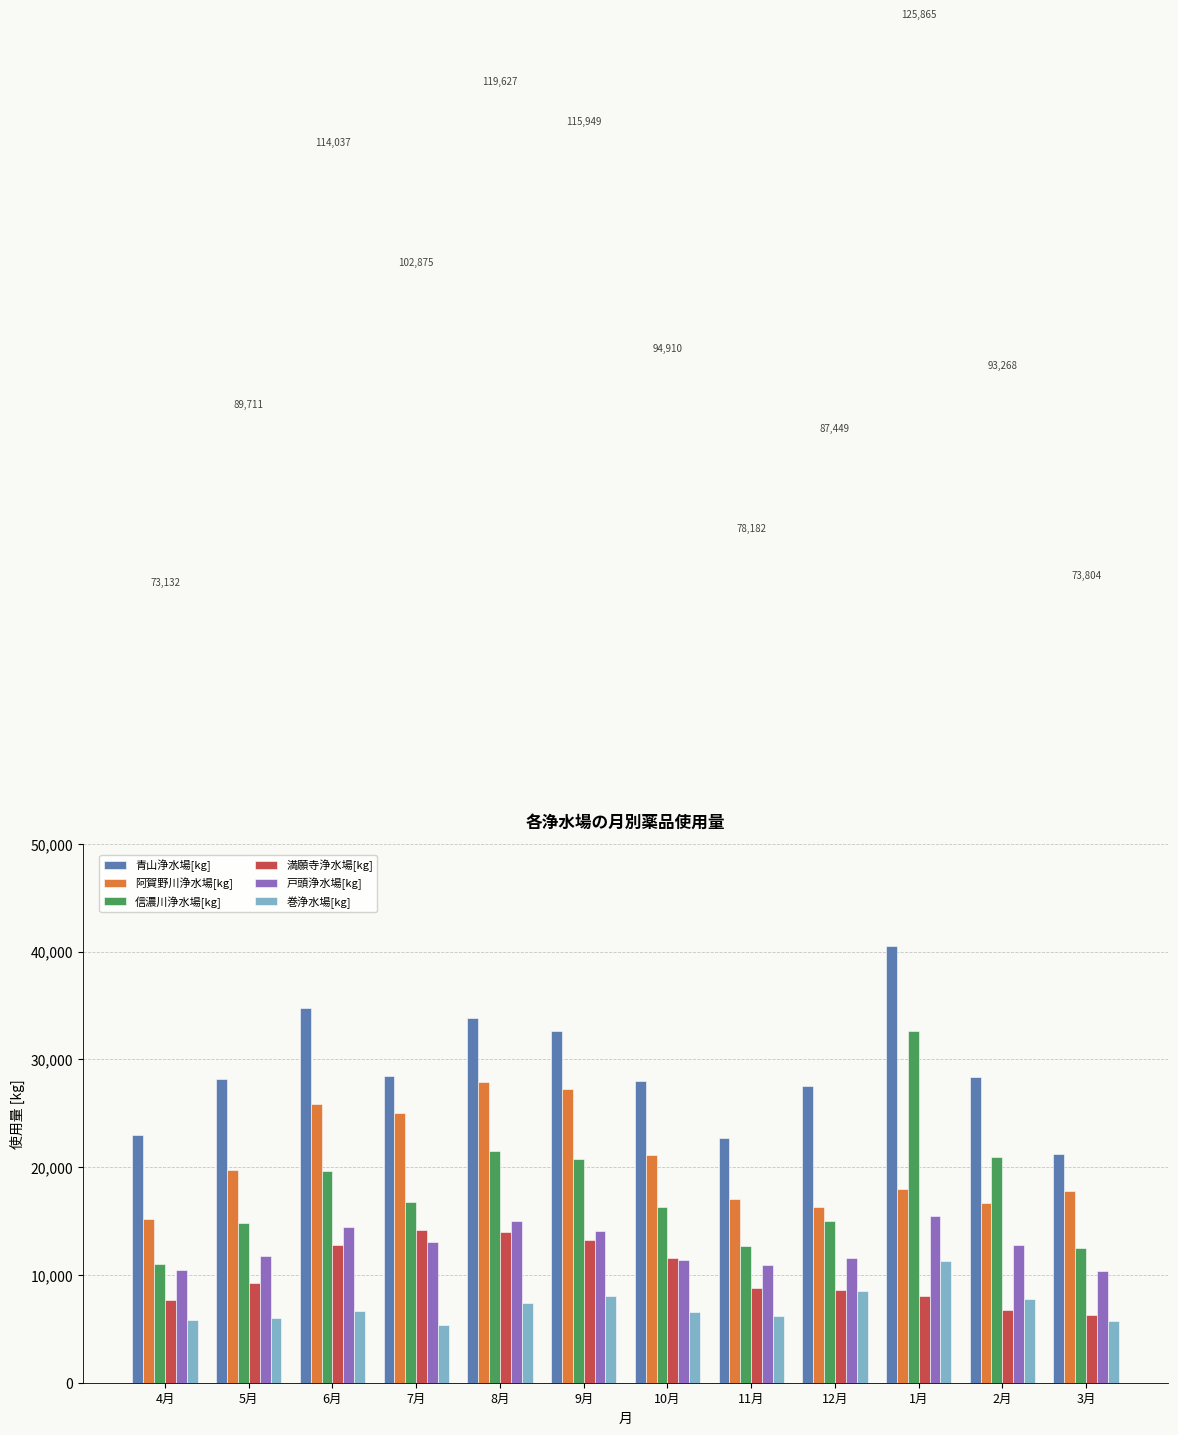

Is the value of 巻浄水場[kg] at 4月 greater than the value of 青山浄水場[kg] at 4月?

No